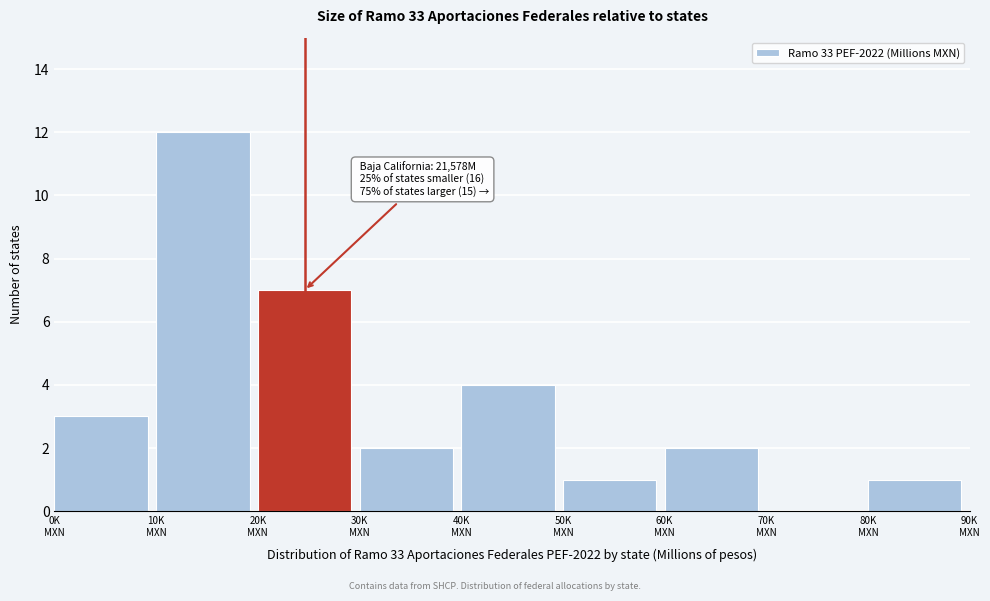

What is the greatest value displayed?

12